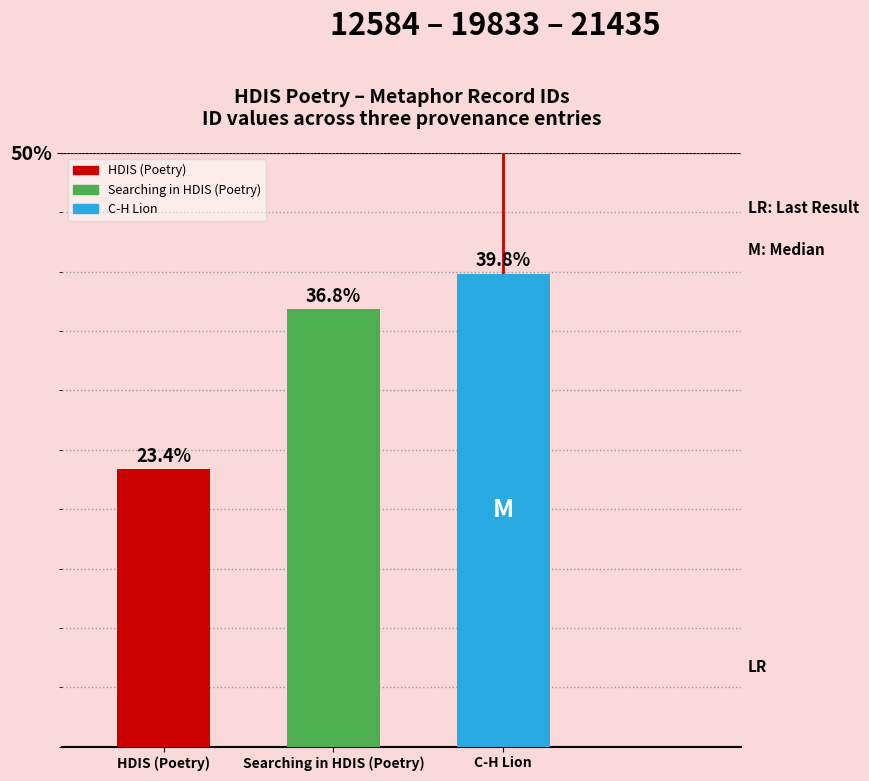

At which label does the data first exceed 36?

Searching in HDIS (Poetry)